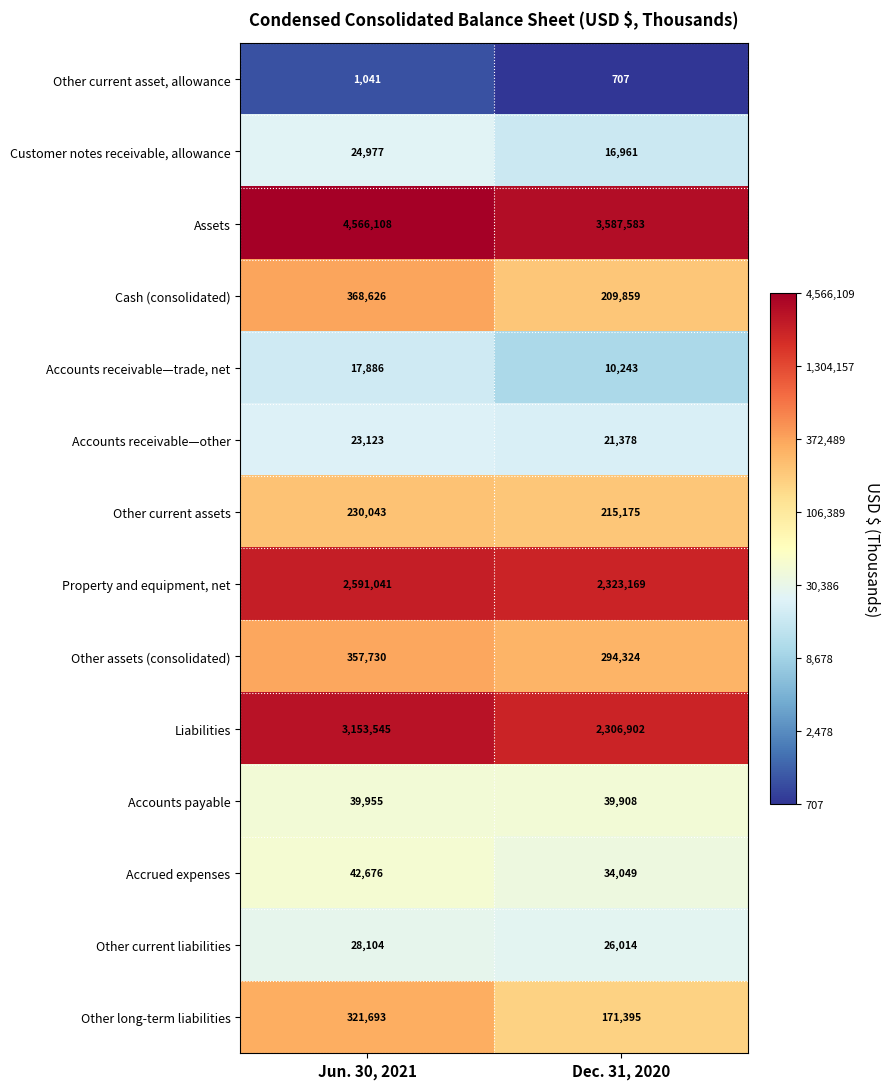

How many categories are shown in the chart?

2